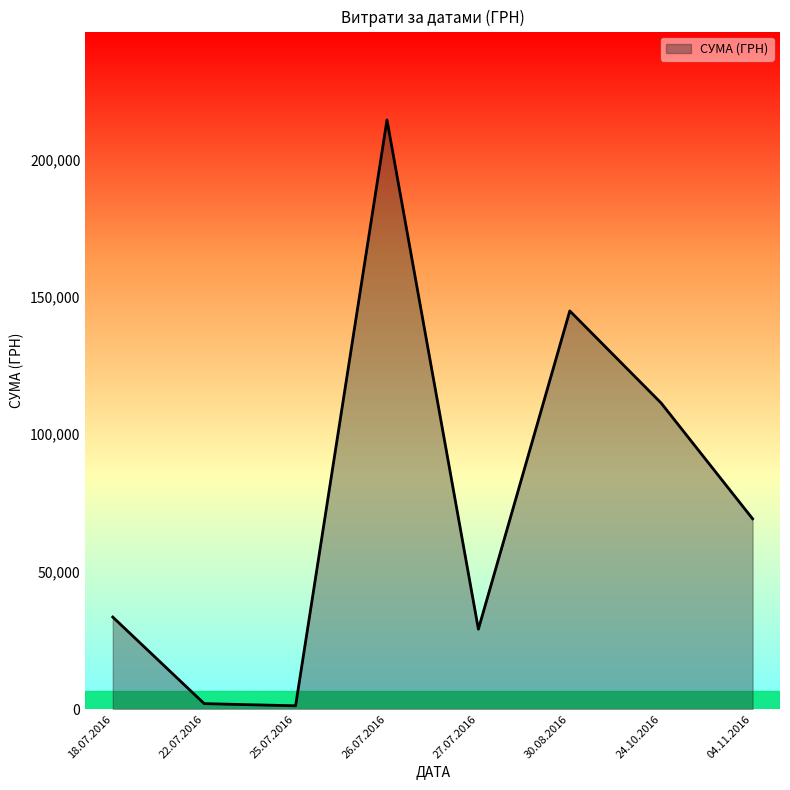

Which has a higher value, 30.08.2016 or 18.07.2016?

30.08.2016